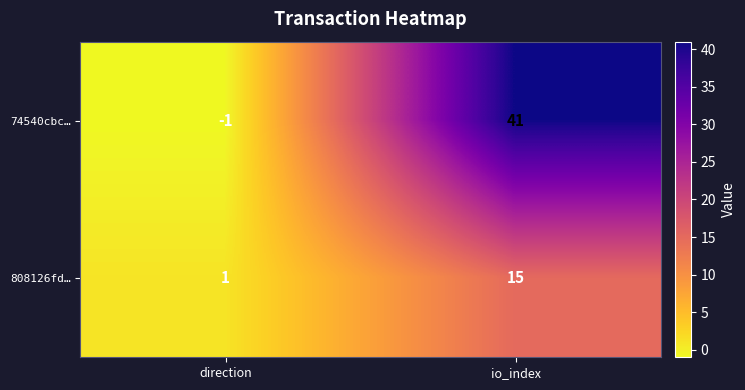

Which series has the largest total across all categories?

74540cbc…